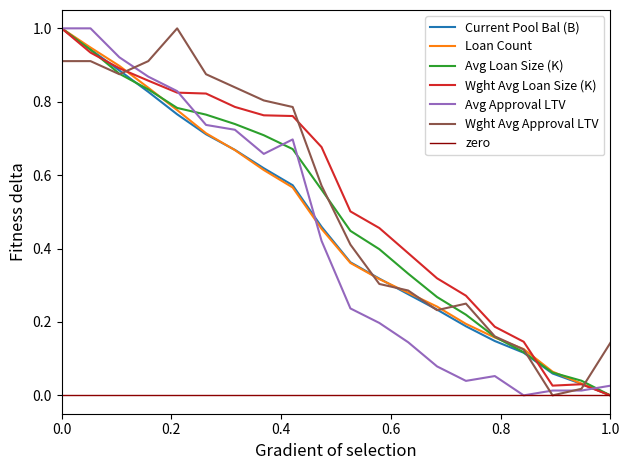

Which category has the lowest value in the Wght Avg Loan Size (K) series?

1.0